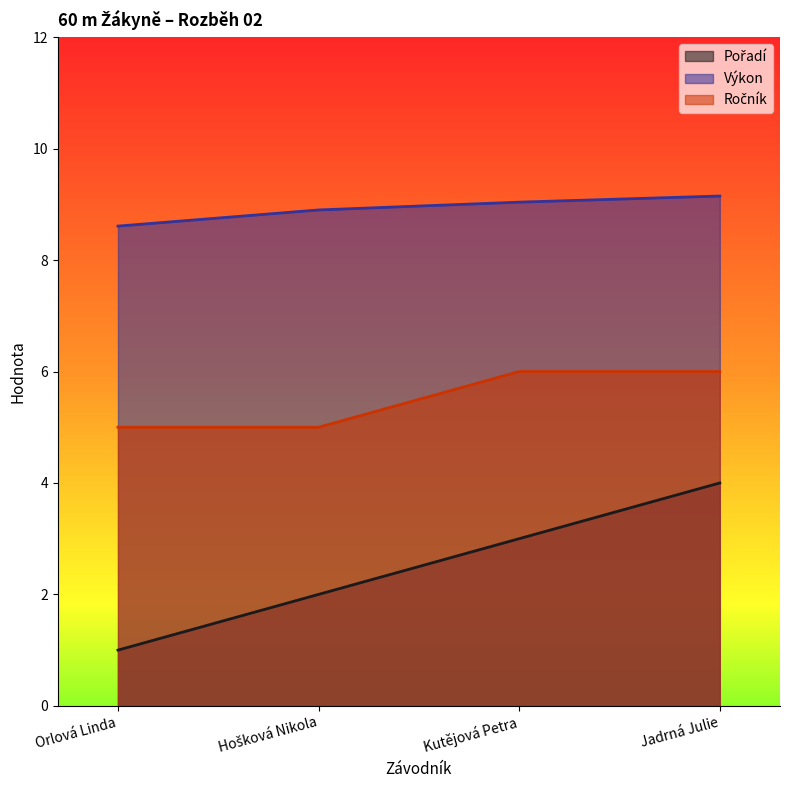

How many lines are shown in the chart?

3